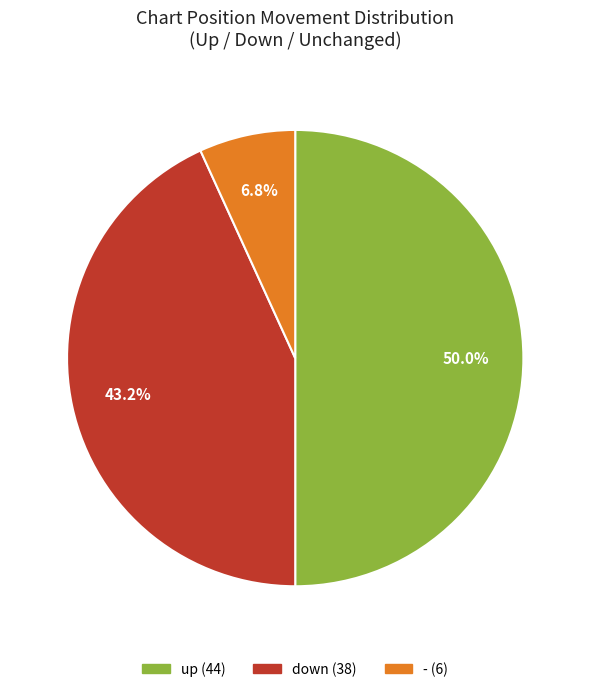

To the nearest percent, what portion does - represent?

7%